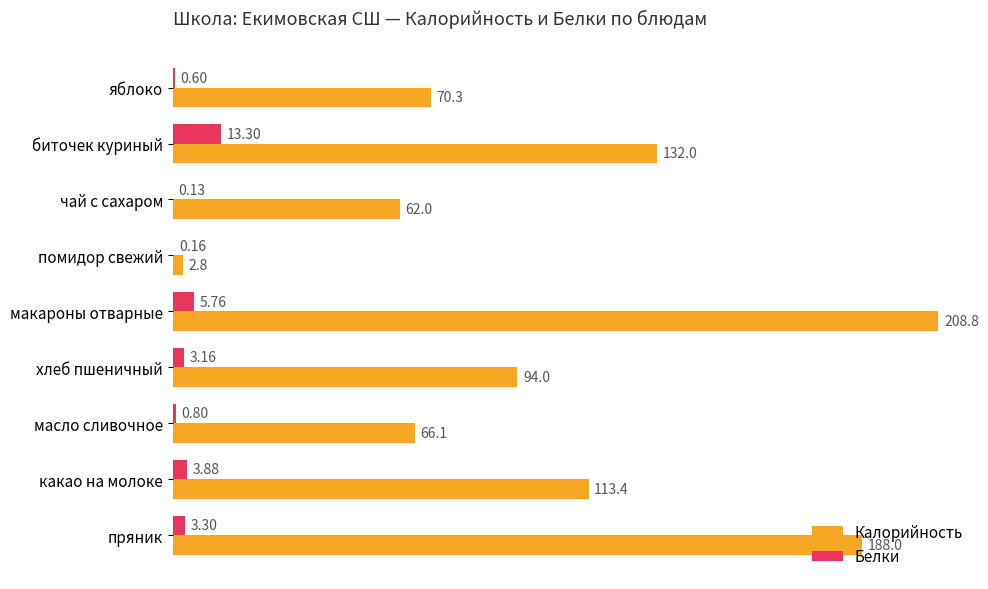

What is the sum of the Белки values at помидор свежий and пряник?

3.5